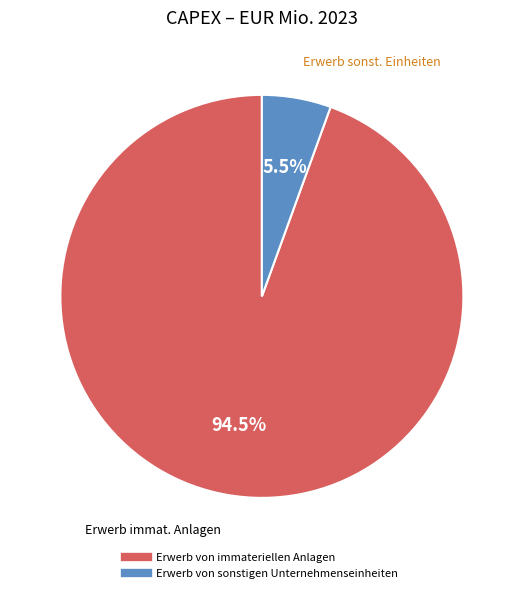

To the nearest percent, what is the combined percentage of Erwerb von immateriellen Anlagen and Erwerb von sonstigen Unternehmenseinheiten?

100%